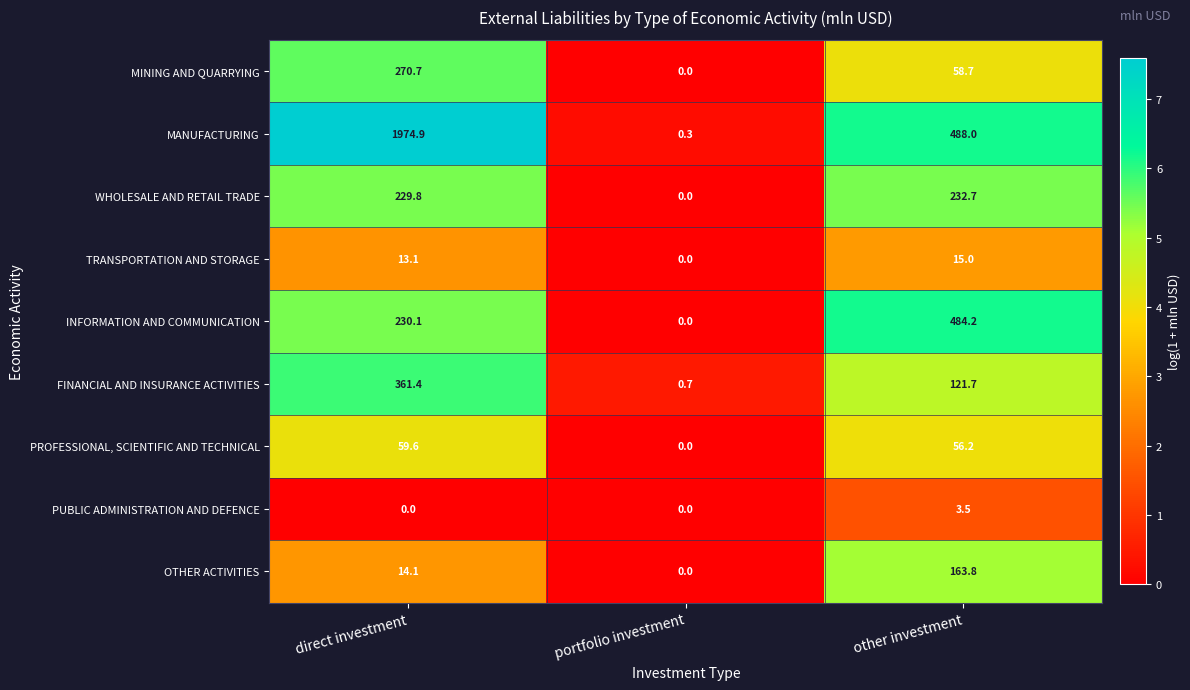

At which category is the sum across all series the highest?

direct investment